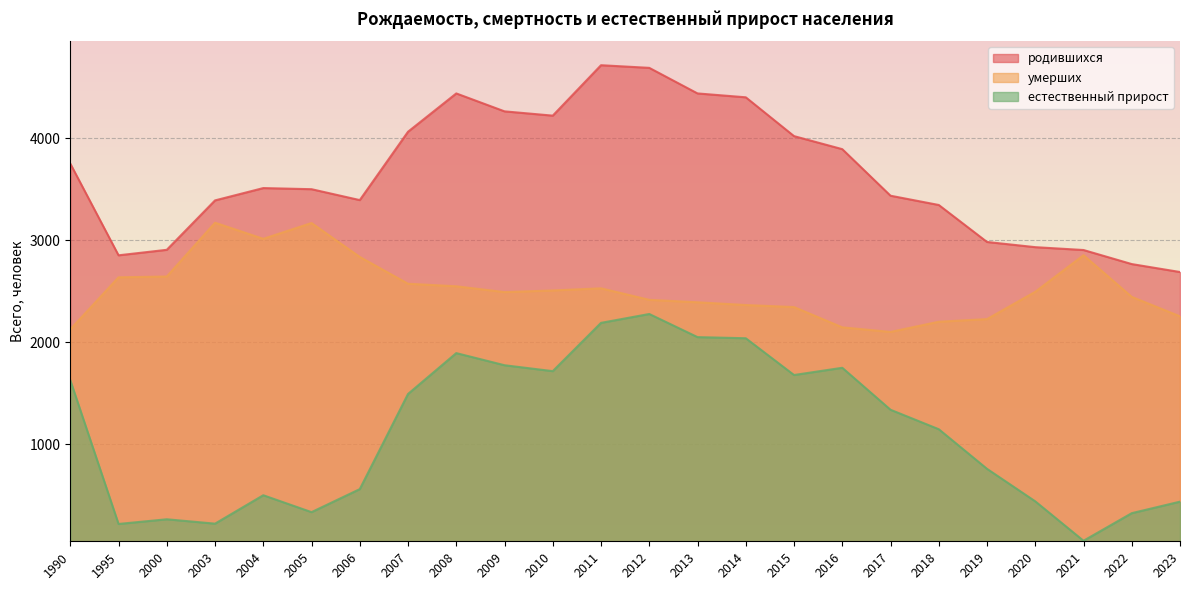

Read the родившихся value at 2019.

2984